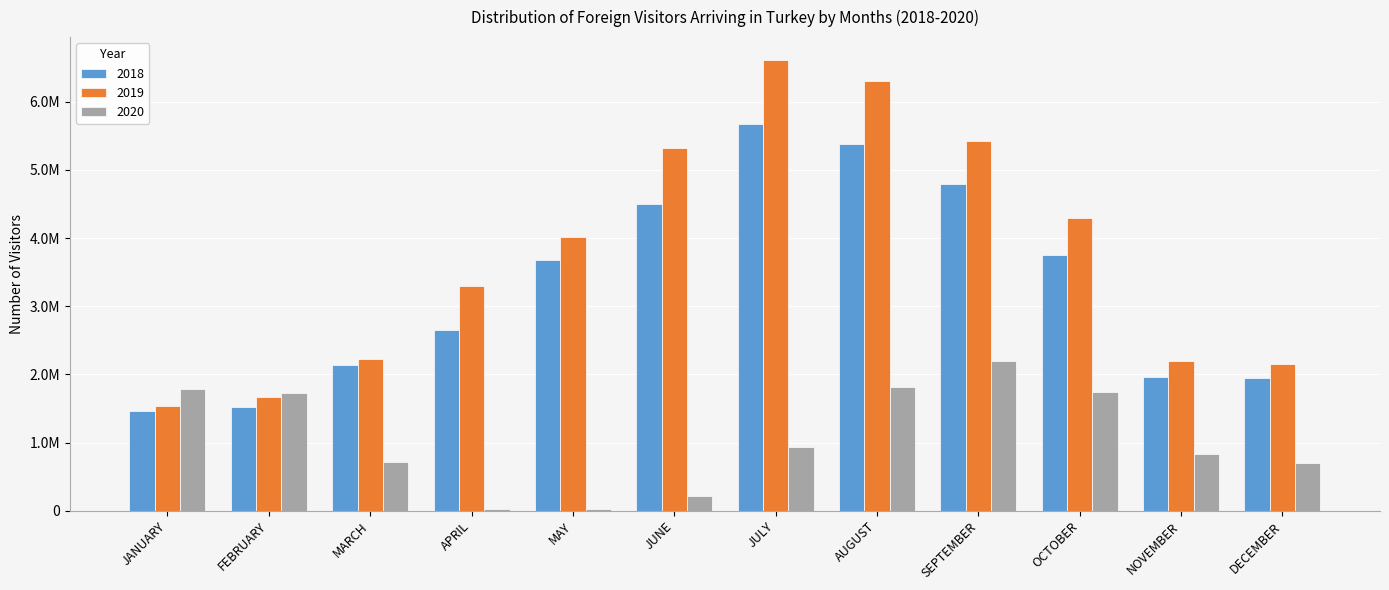

List the labels in order of 2019 value, largest first.

JULY, AUGUST, SEPTEMBER, JUNE, OCTOBER, MAY, APRIL, MARCH, NOVEMBER, DECEMBER, FEBRUARY, JANUARY